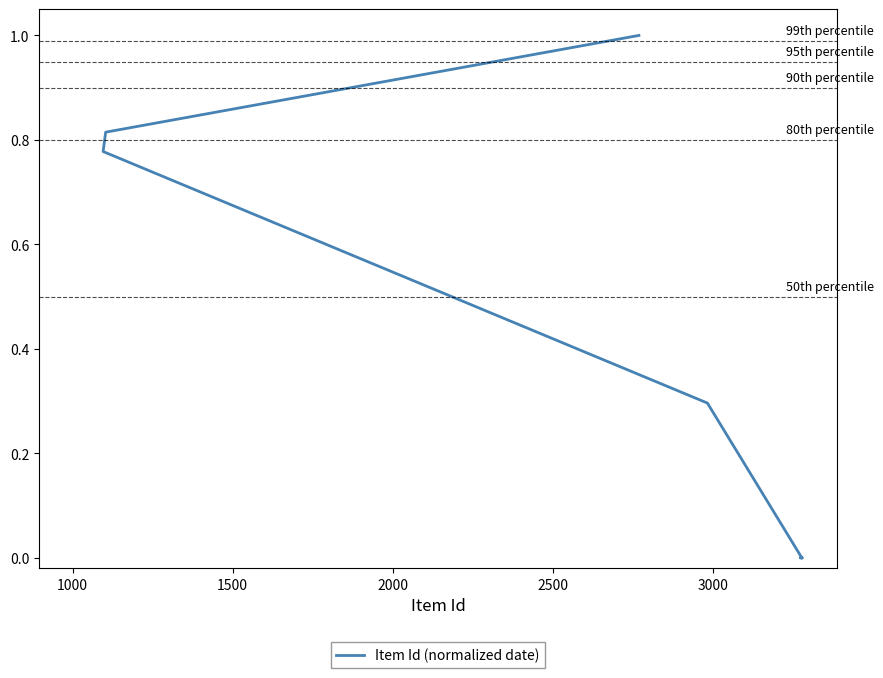

The value at 2000 is -0.4. True or false?

False